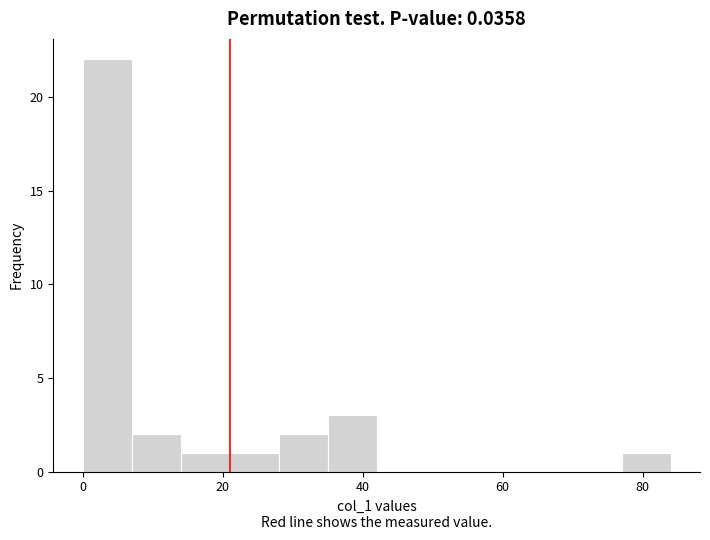

Read against the x-axis, roughly where is the centre of the tallest bar?

4